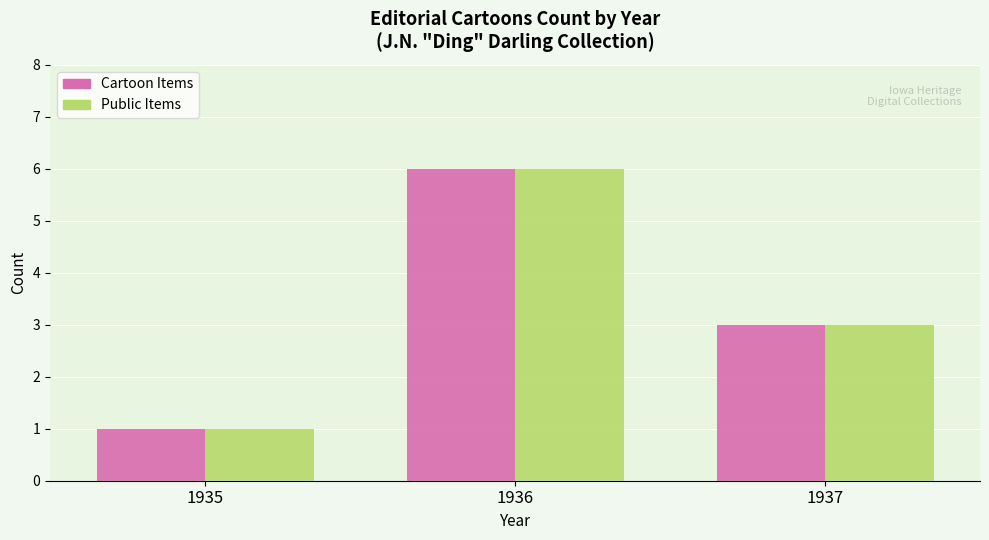

True or false: Public Items has a value of 8 at 1936.

False